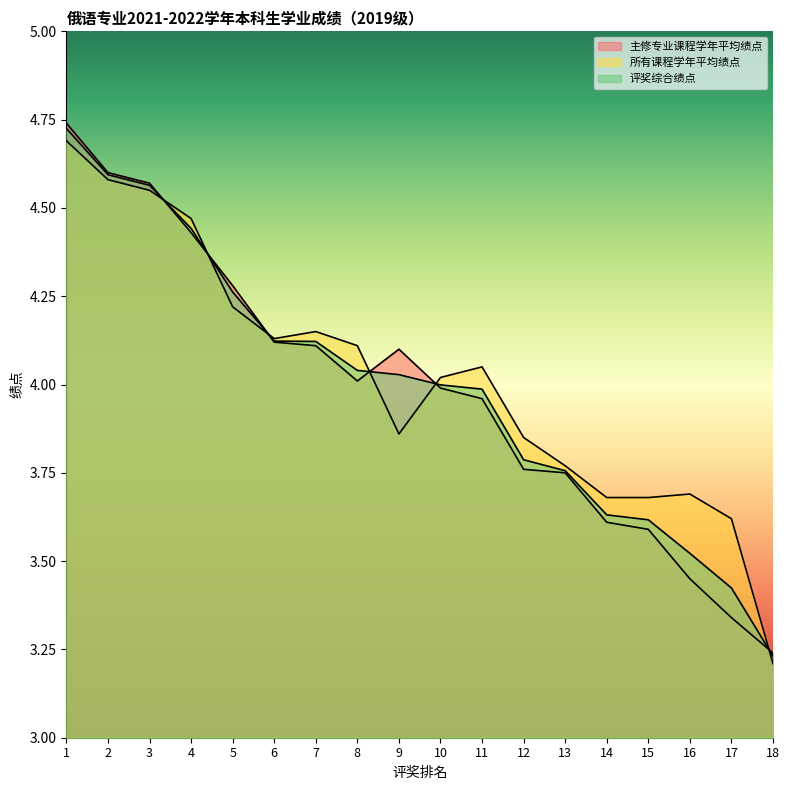

Where do 所有课程学年平均绩点 and 主修专业课程学年平均绩点 first cross each other?

3 and 4